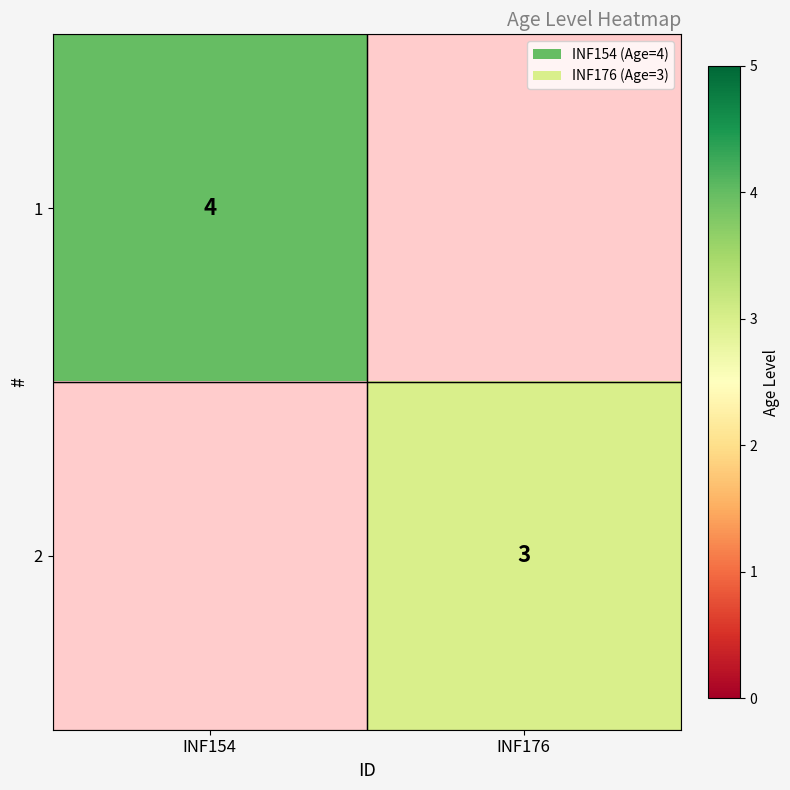

At how many categories does at least one series exceed 3?

1